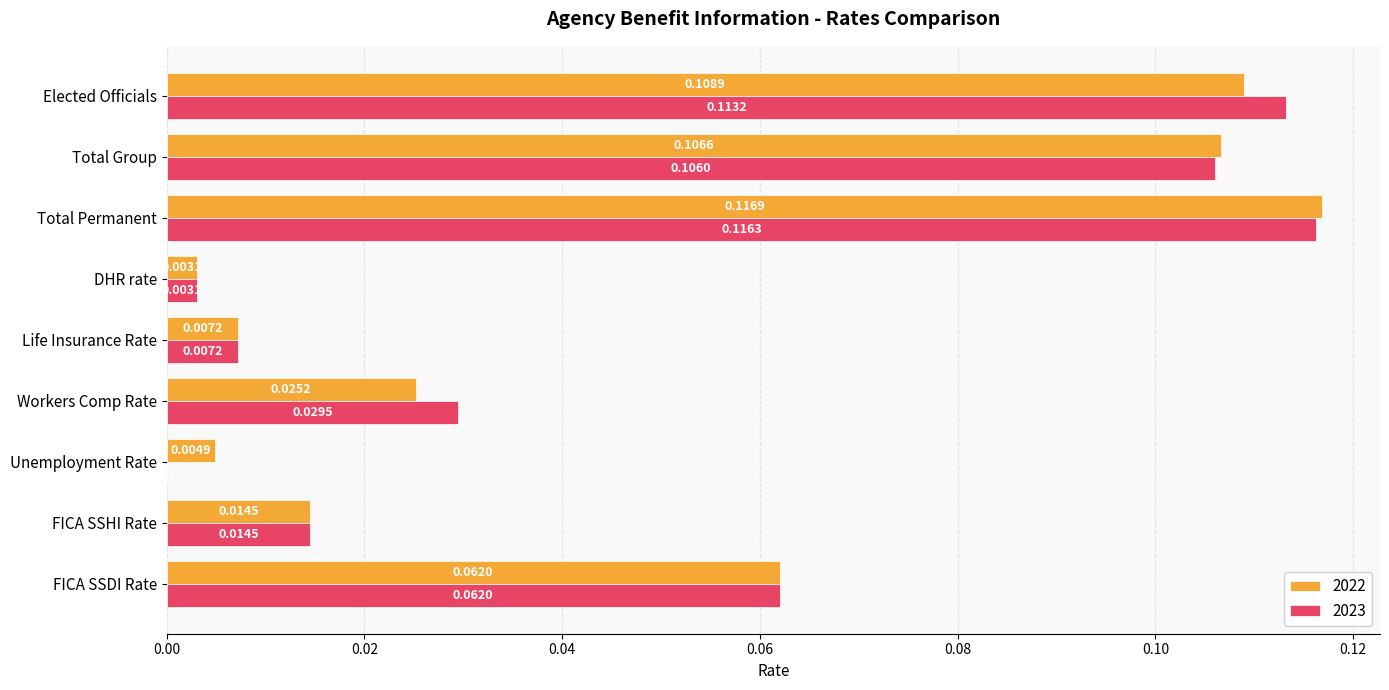

Between Life Insurance Rate and Total Group, which series saw the biggest shift?

2022